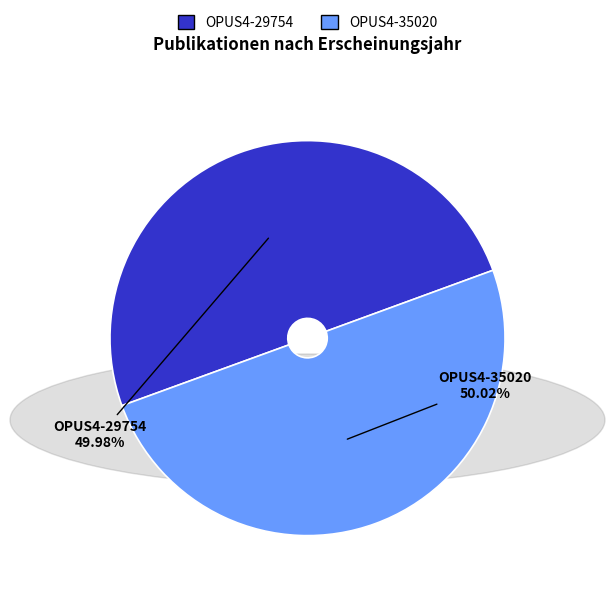

Does any single category account for the majority?

Yes